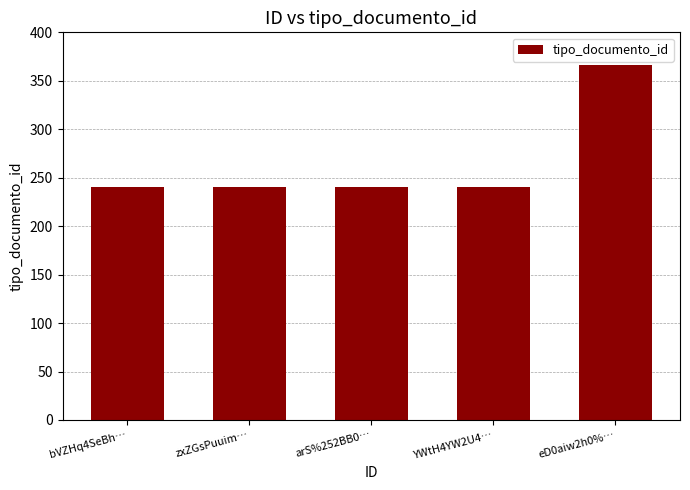

How many categories are shown in the chart?

5